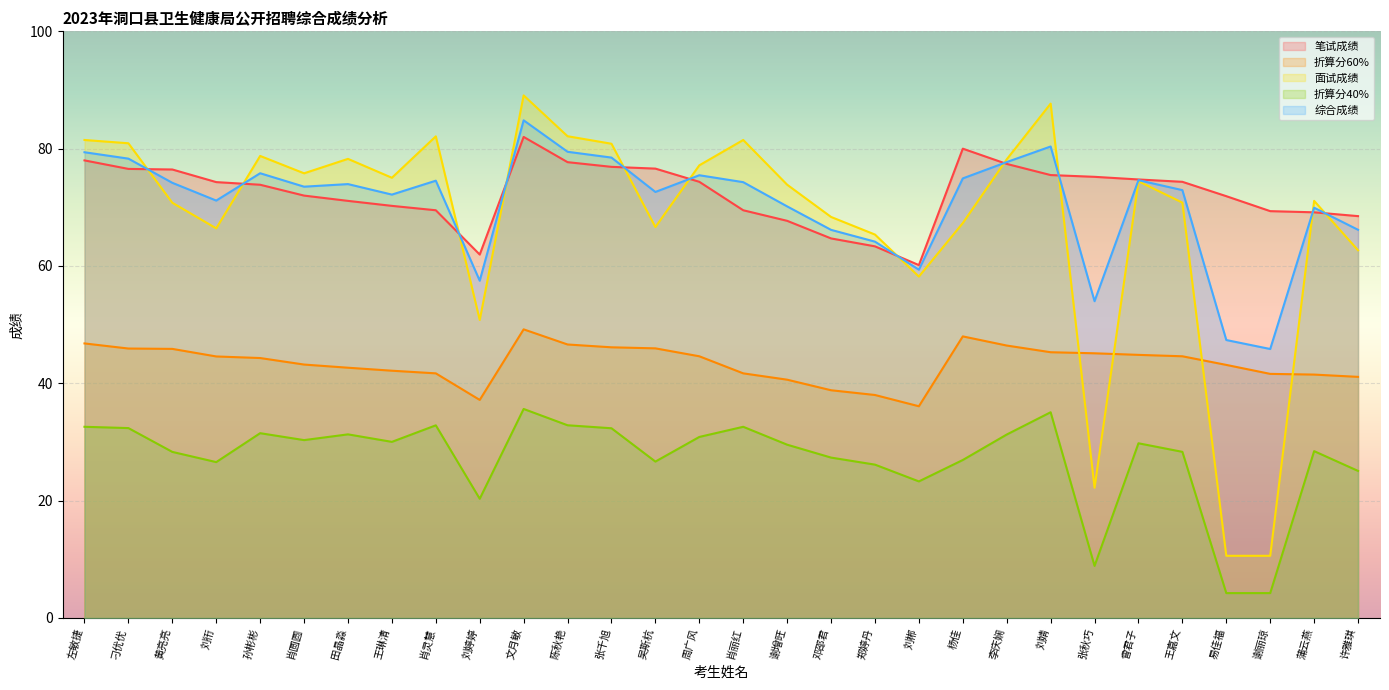

What is the lowest value of the 折算分60% series?

36.1